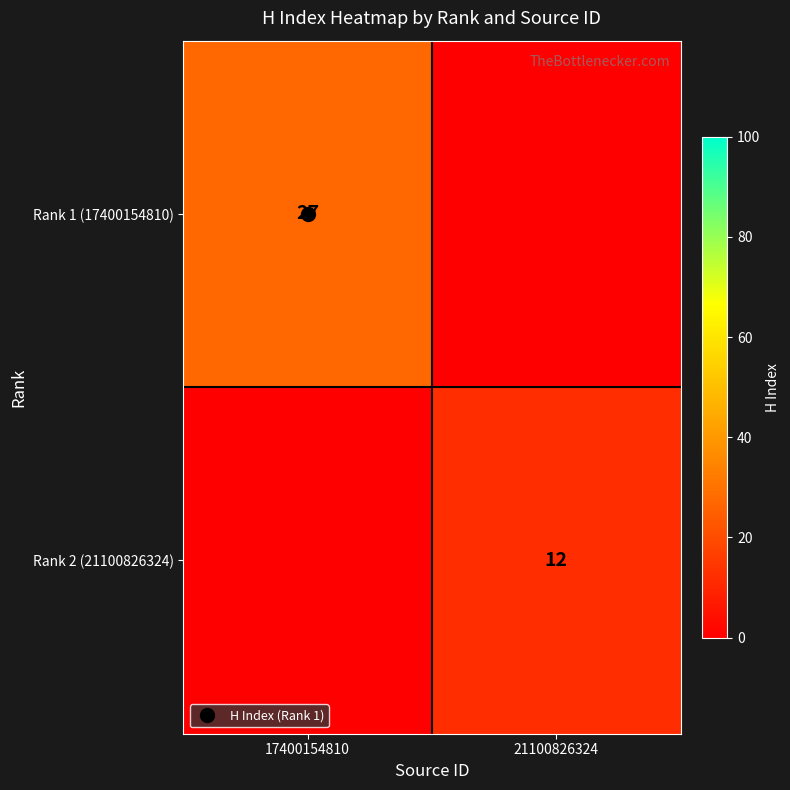

How many series are shown in this chart?

2